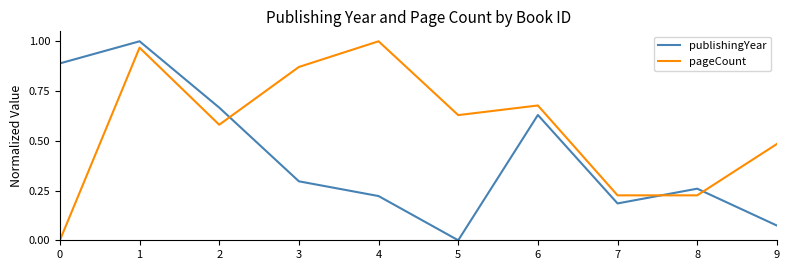

True or false: publishingYear has a value of 0.5 at 3.

False